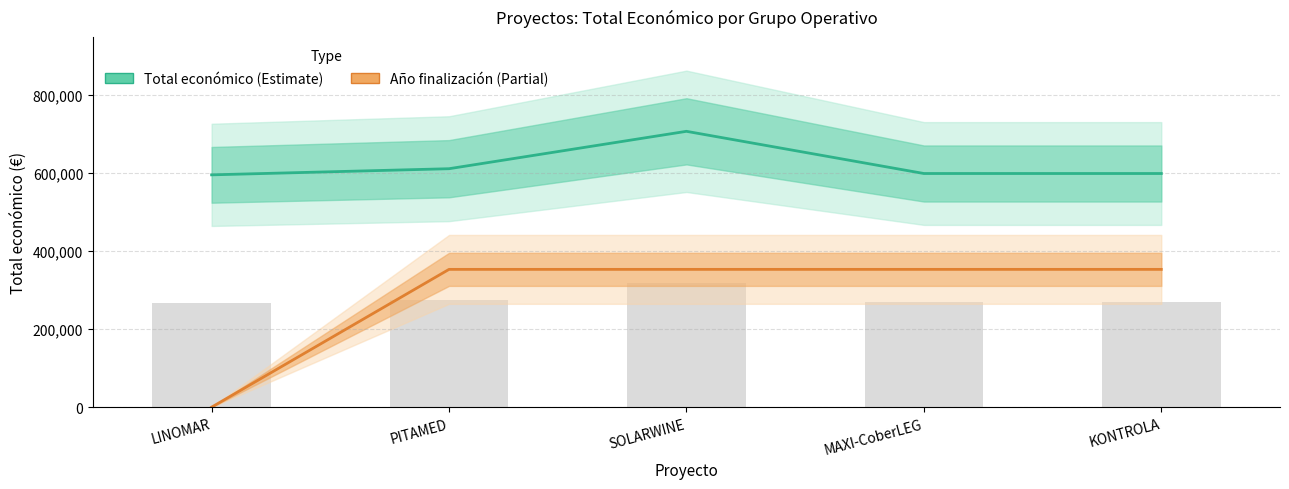

Where does the Año de finalización series first go above 352995?

PITAMED